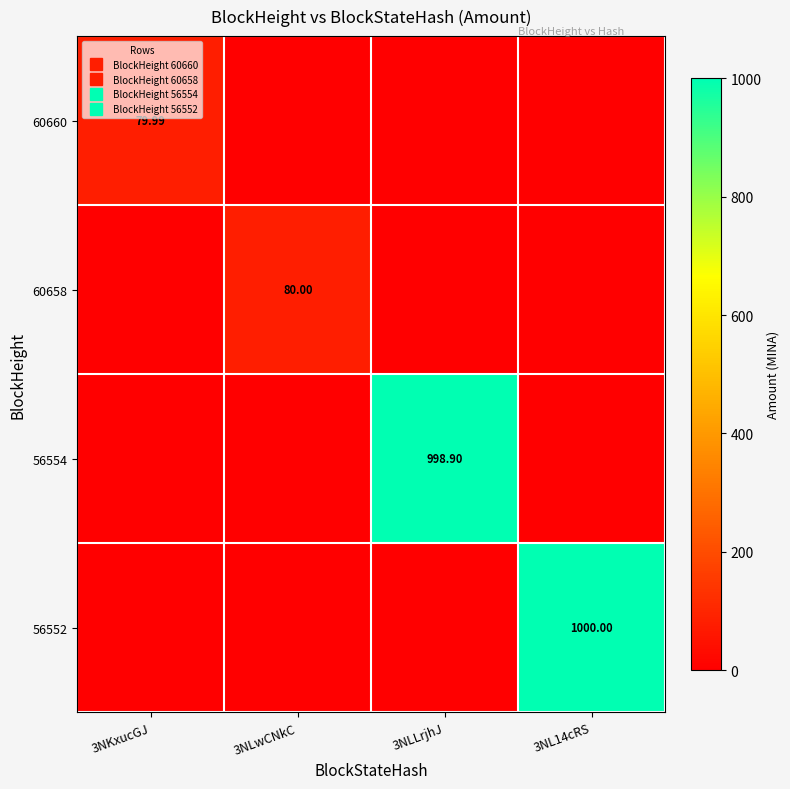

What is the sum of the 56554 values at 3NLLrjhJ and 3NKxucGJ?

998.9